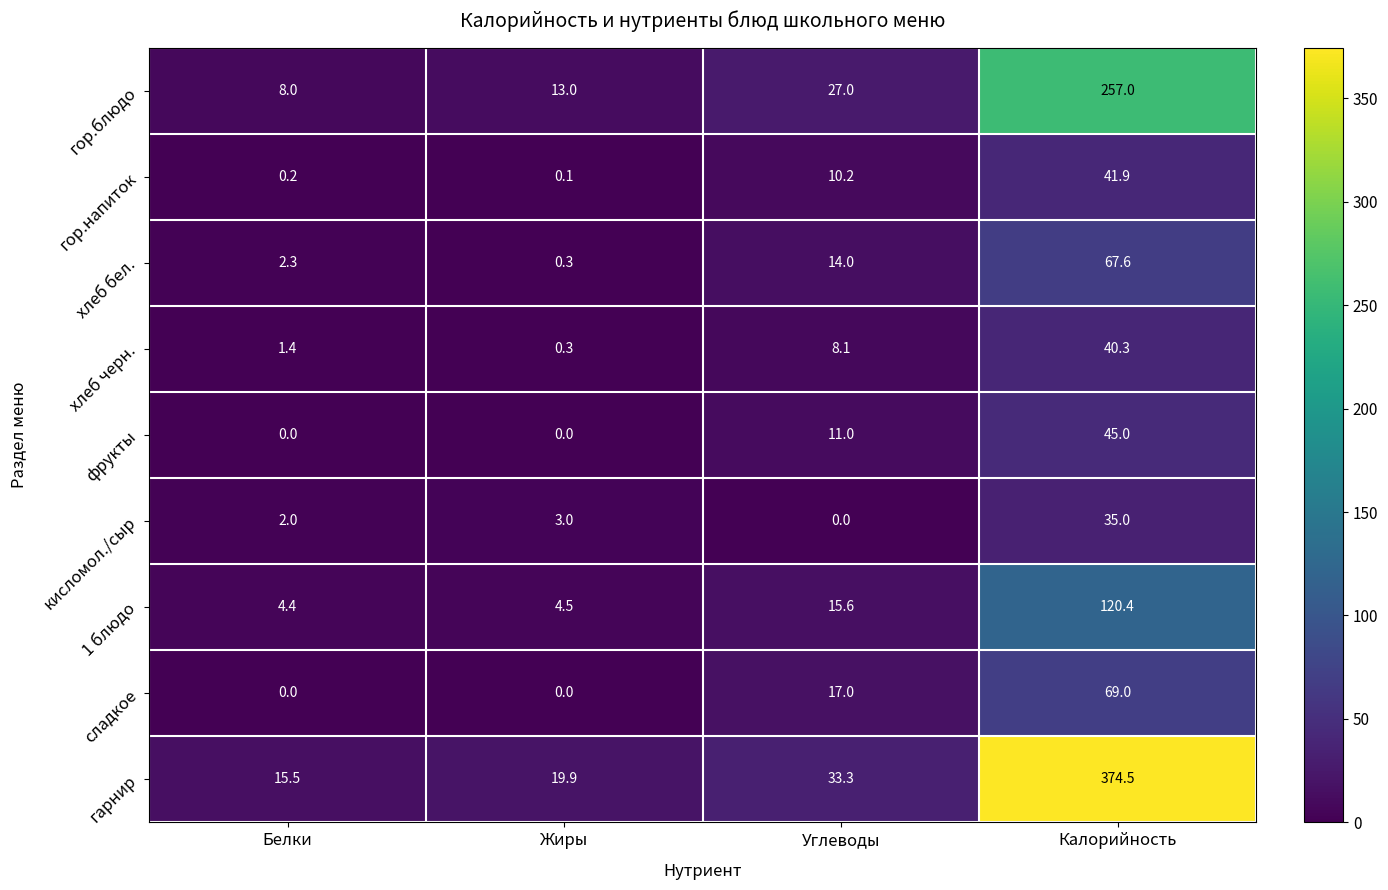

Which series has the largest total across all categories?

гарнир